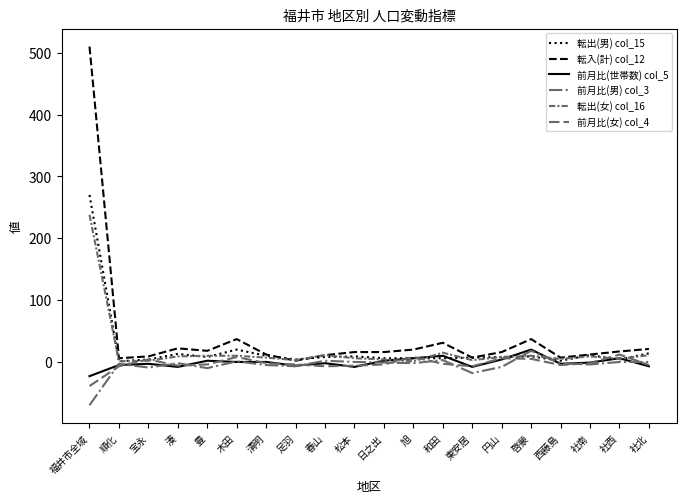

Is this an area chart (filled region under the line)?

No